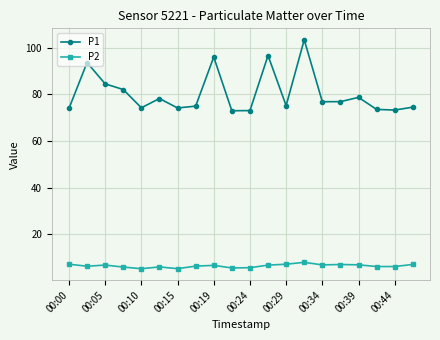

What is the minimum value shown in the chart?

5.3